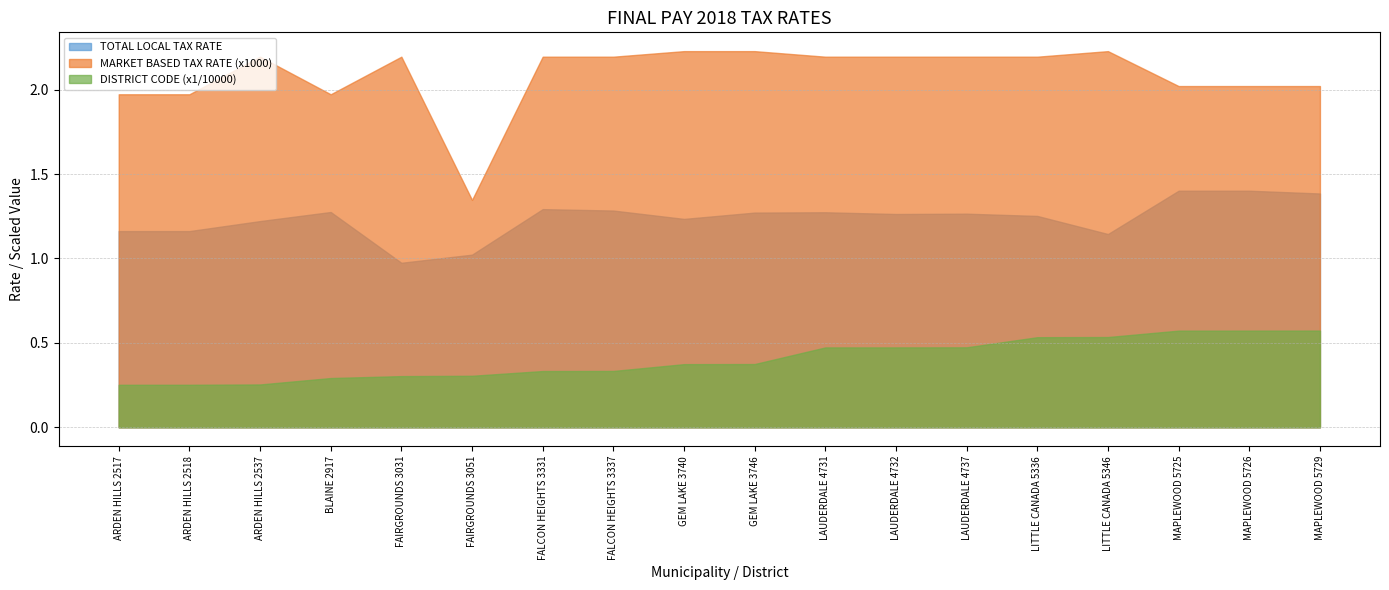

At which label is TOTAL LOCAL TAX RATE closest to 1?

FAIRGROUNDS 3051